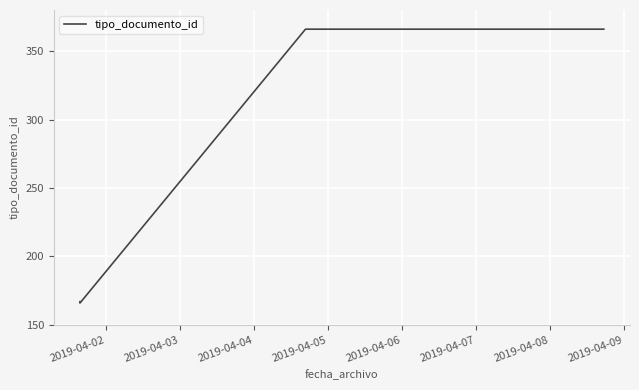

True or false: the data has more than 1 interior local peaks.

False